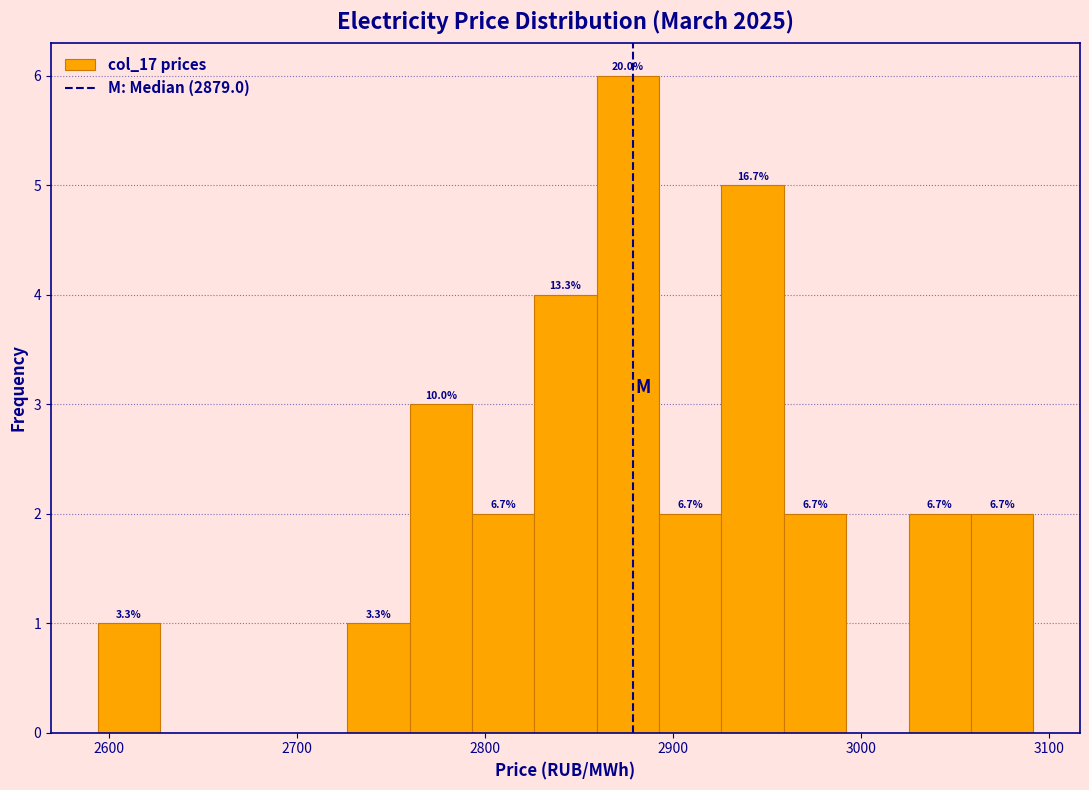

Around what value on the x-axis is the tallest bar? Give the approximate position of its centre, as read against the axis.

2880